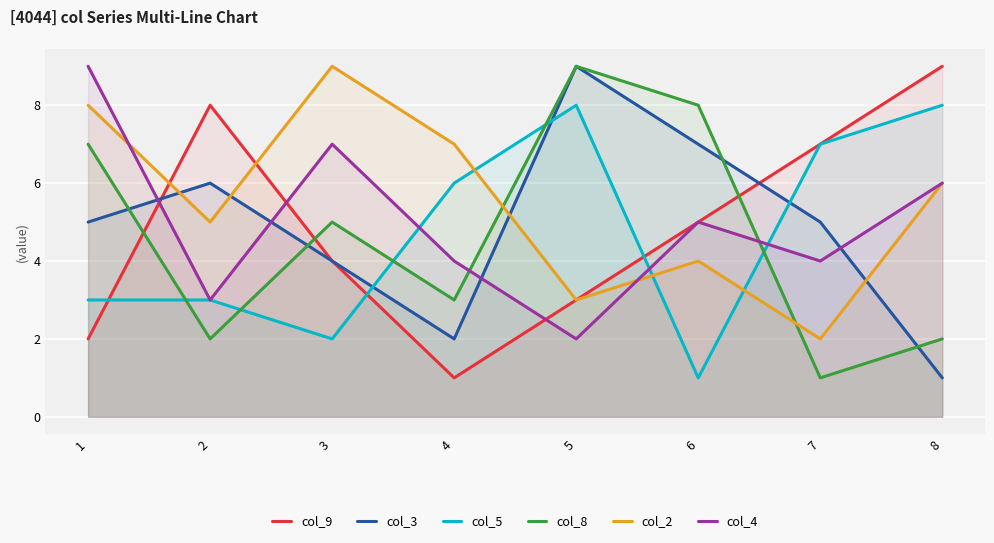

Which series has the largest total across all categories?

col_2